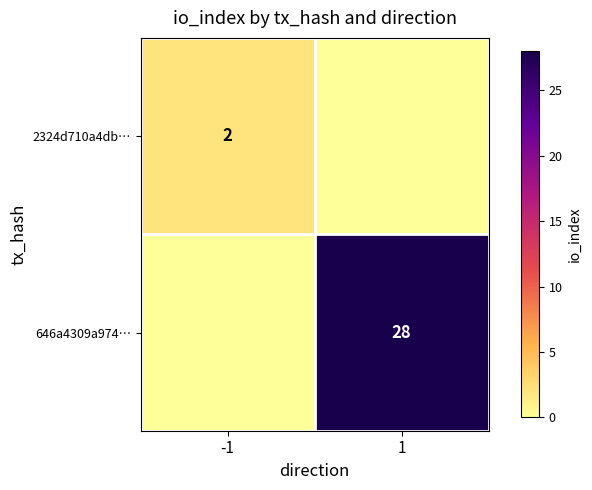

The 2324d710a4db… series shows 2 at -1. True or false?

True